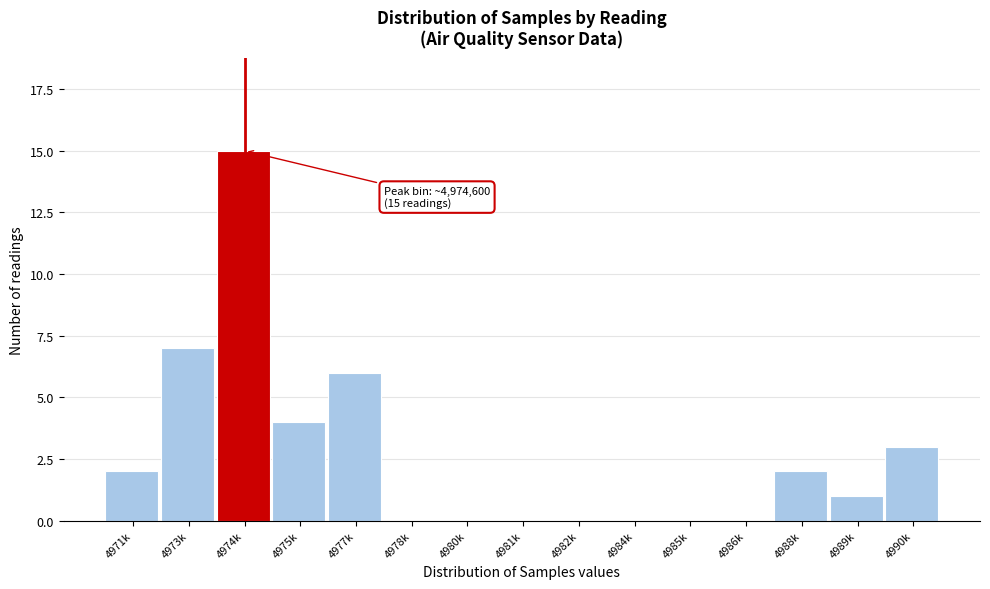

Reading left to right, what are all the values shown in this chart?

4971k=2	4973k=7	4974k=15	4975k=4	4977k=6	4978k=0	4980k=0	4981k=0	4982k=0	4984k=0	4985k=0	4986k=0	4988k=2	4989k=1	4990k=3